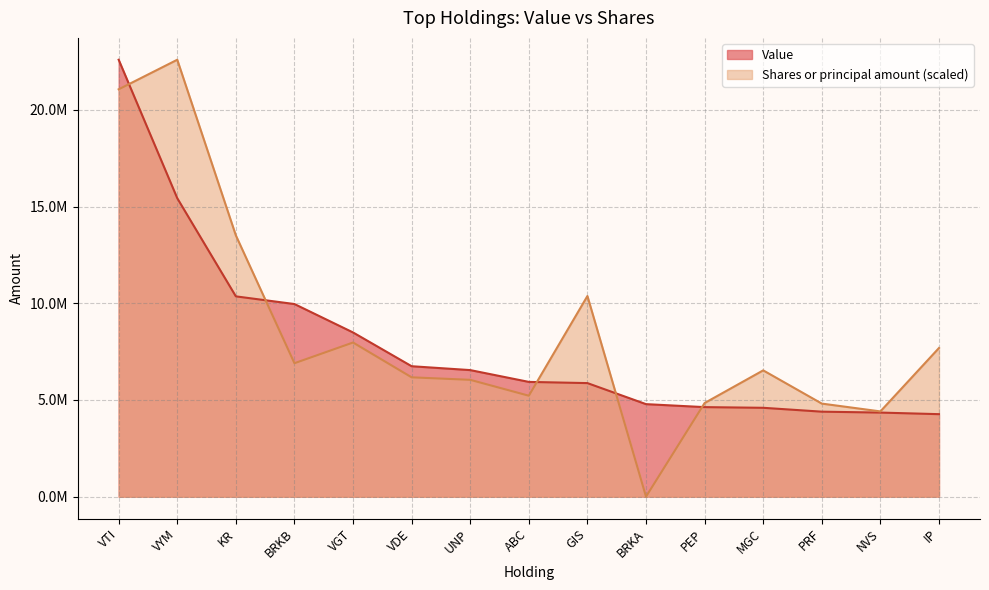

True or false: Shares or principal amount has more than 0 points higher than both neighbors.

True